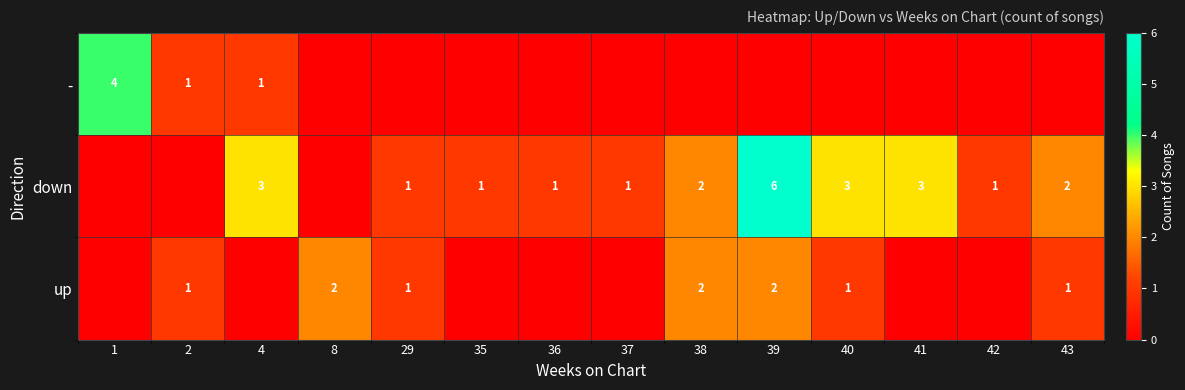

The value of - at 2 is 1. True or false?

True